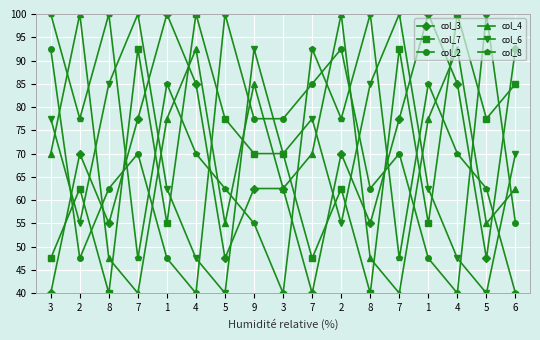

What are all the series names shown in the legend?

col_3, col_7, col_2, col_4, col_6, col_8